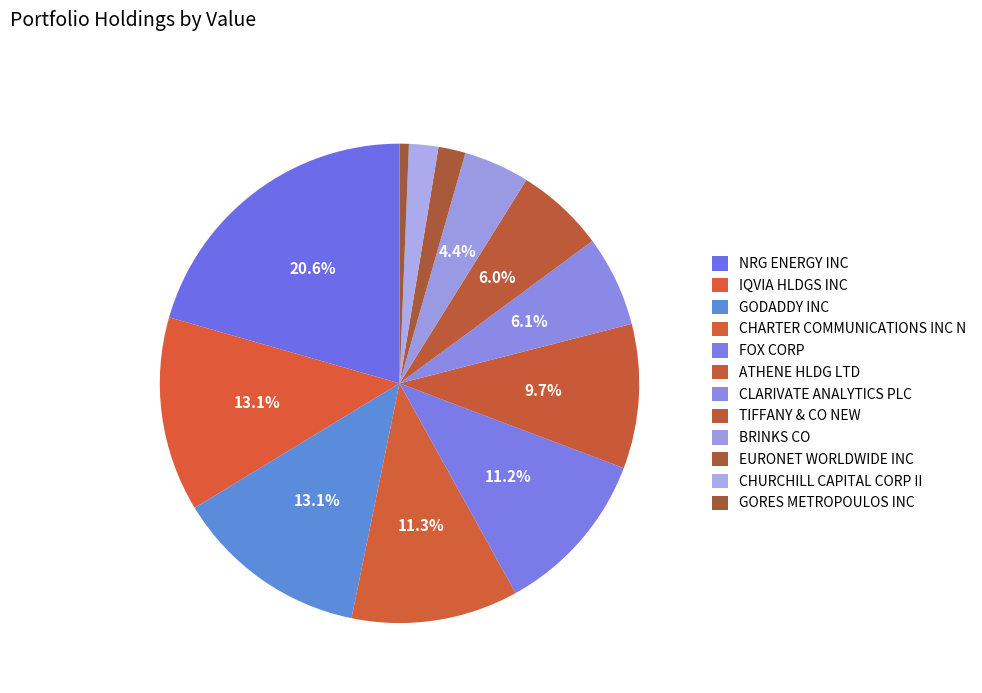

What is the smallest slice in the pie chart?

GORES METROPOULOS INC